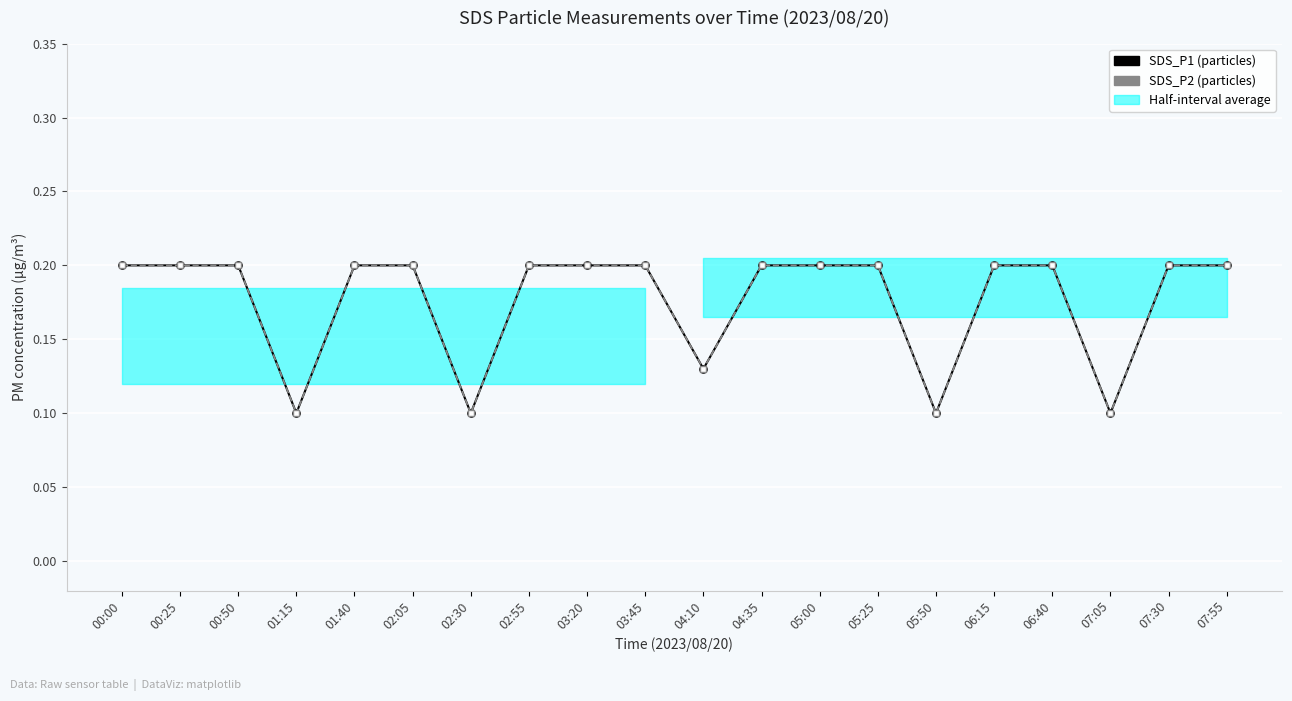

The value of SDS_P1 at 02:30 is 0.0. True or false?

False